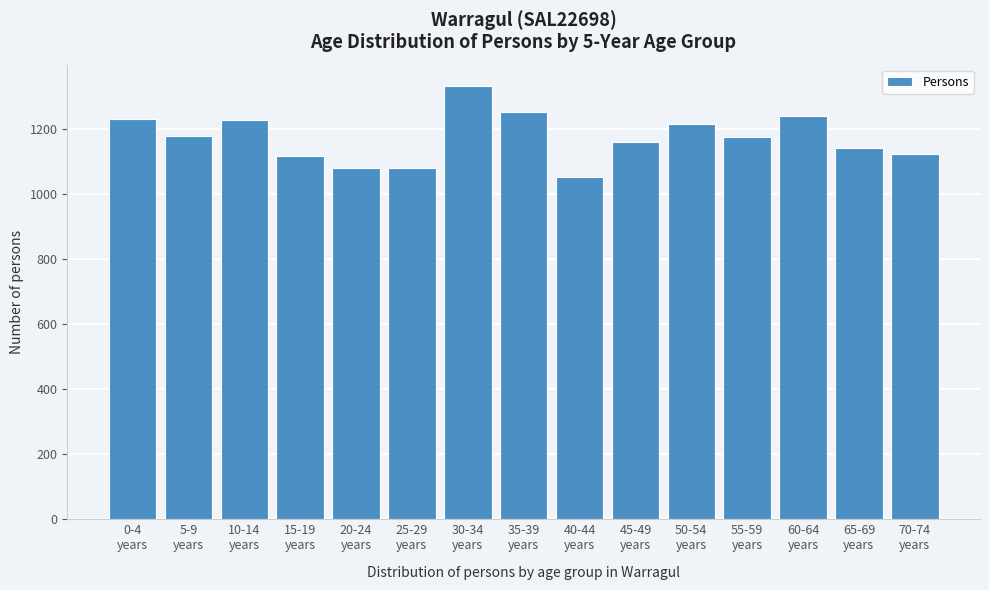

What is the value of the 13th bar from the left?

1240